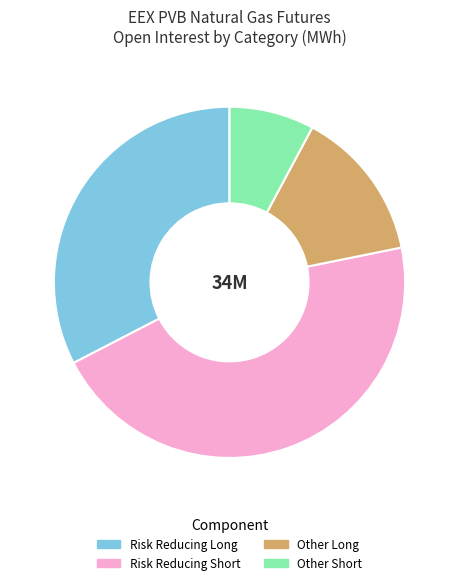

The Risk Reducing Long slice represents 21% of the pie. True or false?

False